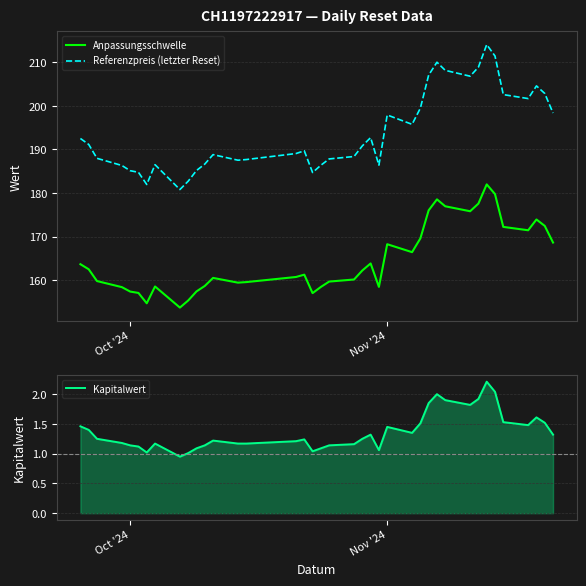

What value does the Referenzpreis (letzter Reset) series have at Oct '24?

185.1